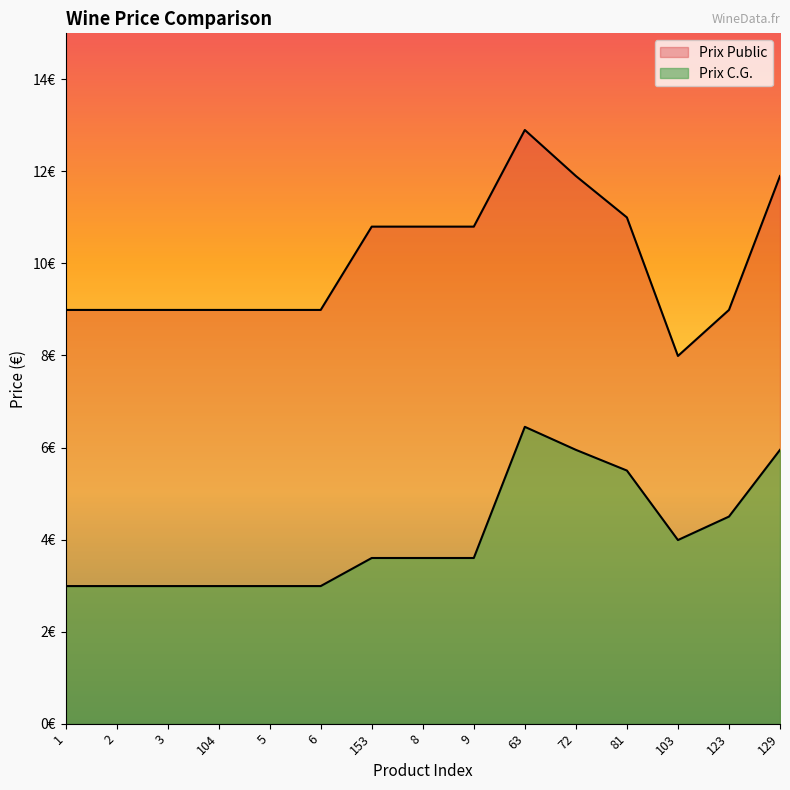

Rank the categories by Prix Public value from lowest to highest.

103, 1, 2, 3, 104, 5, 6, 123, 153, 8, 9, 81, 72, 129, 63